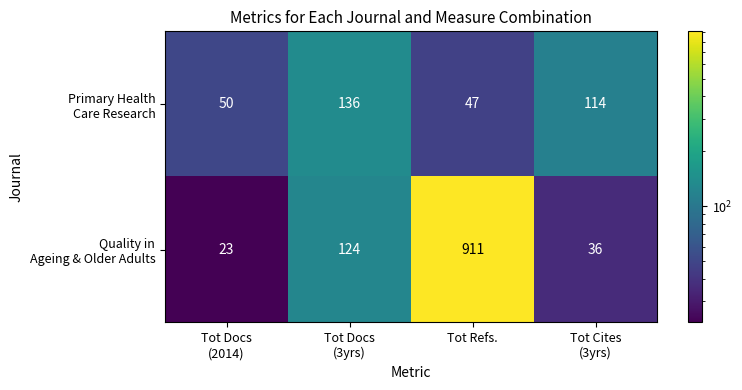

At which category is the sum across all series the highest?

Tot Refs.